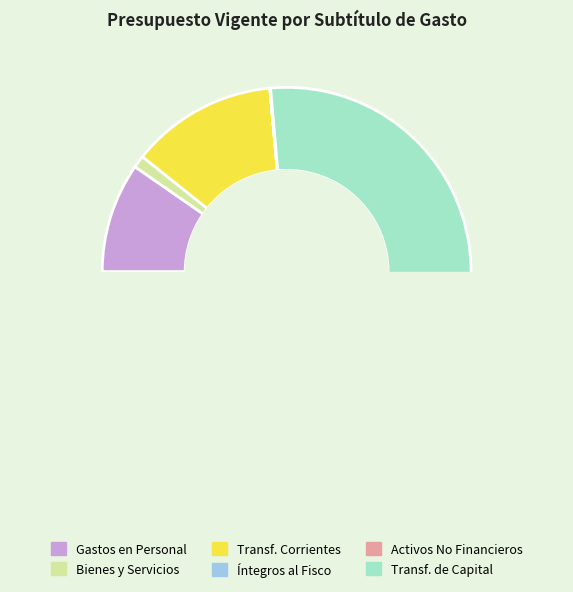

Rank the categories by value from highest to lowest.

TRANSFERENCIAS DE CAPITAL, TRANSFERENCIAS CORRIENTES, GASTOS EN PERSONAL, BIENES Y SERVICIOS DE CONSUMO, ADQUISICIÓN DE ACTIVOS NO FINANCIEROS, INTEGROS AL FISCO